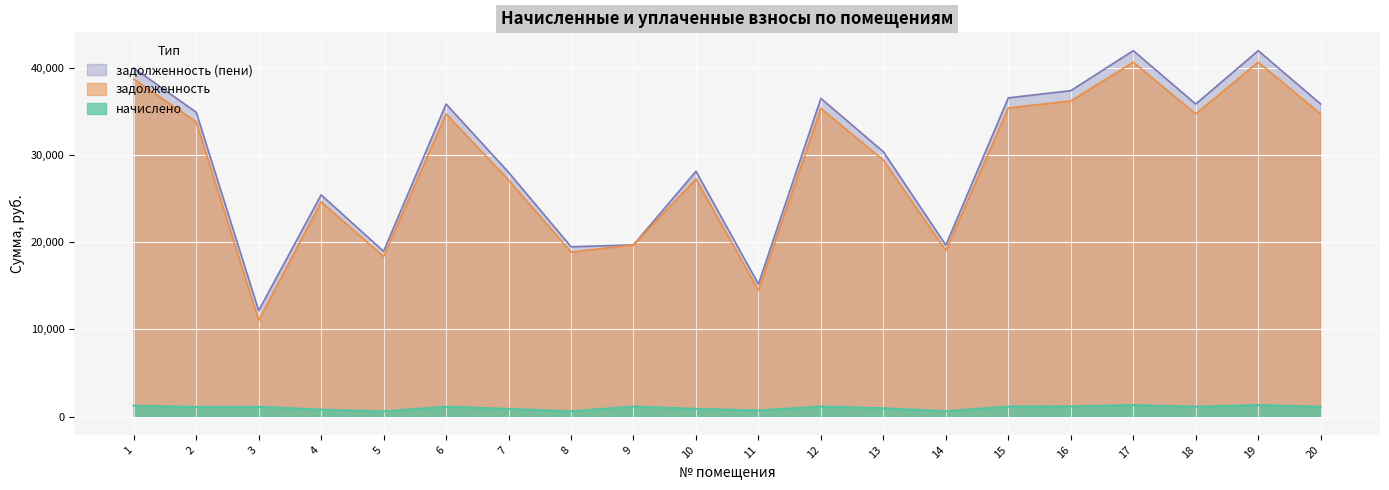

What is the spread (max minus min) of values at 15?

35419.3